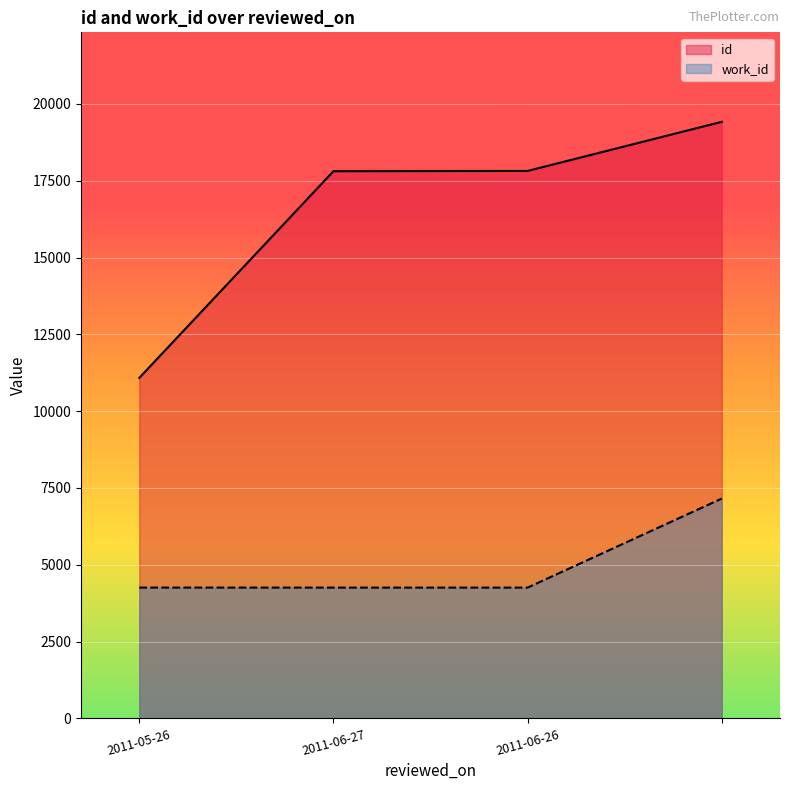

At how many categories does at least one series exceed 11532?

3